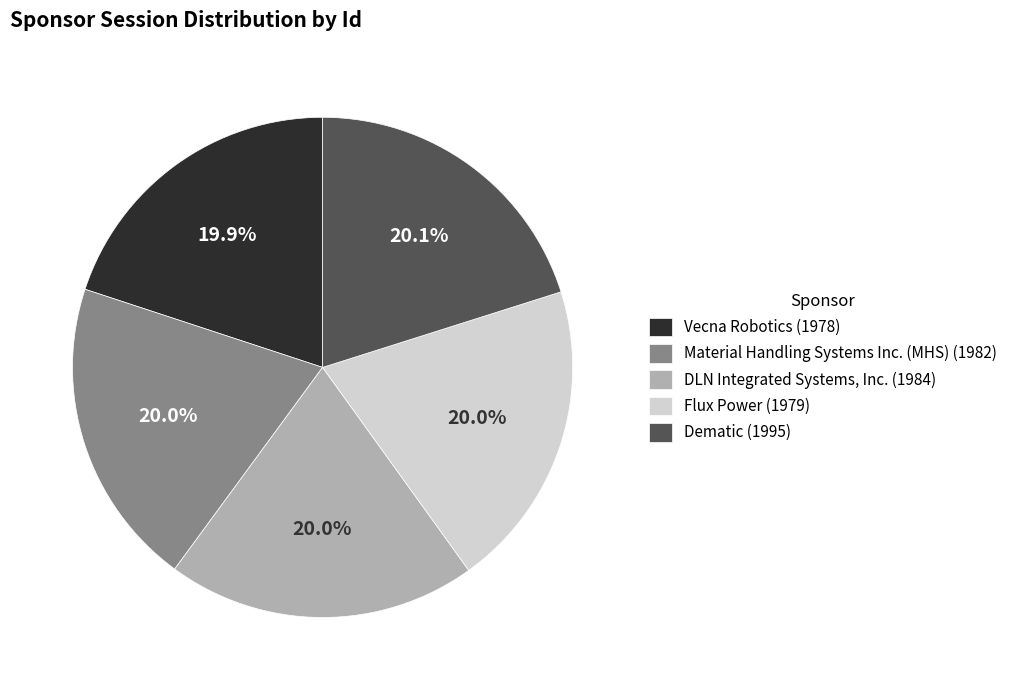

Combined, do Dematic and DLN Integrated Systems, Inc. account for over 50%?

No